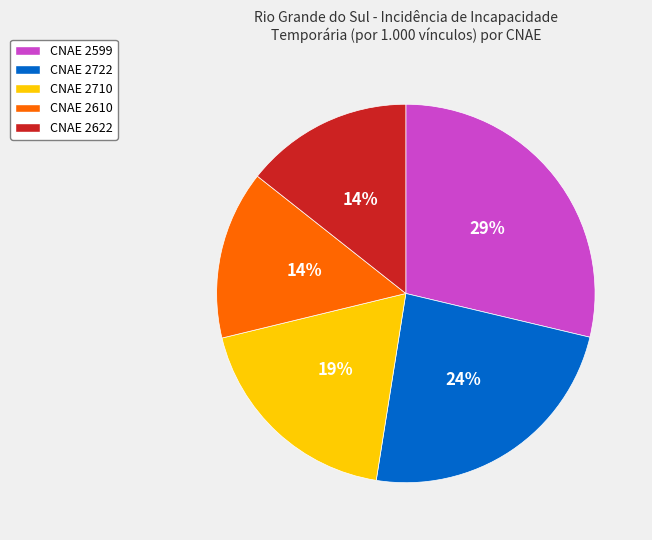

Do CNAE 2622 and CNAE 2710 together represent more than half of the pie?

No